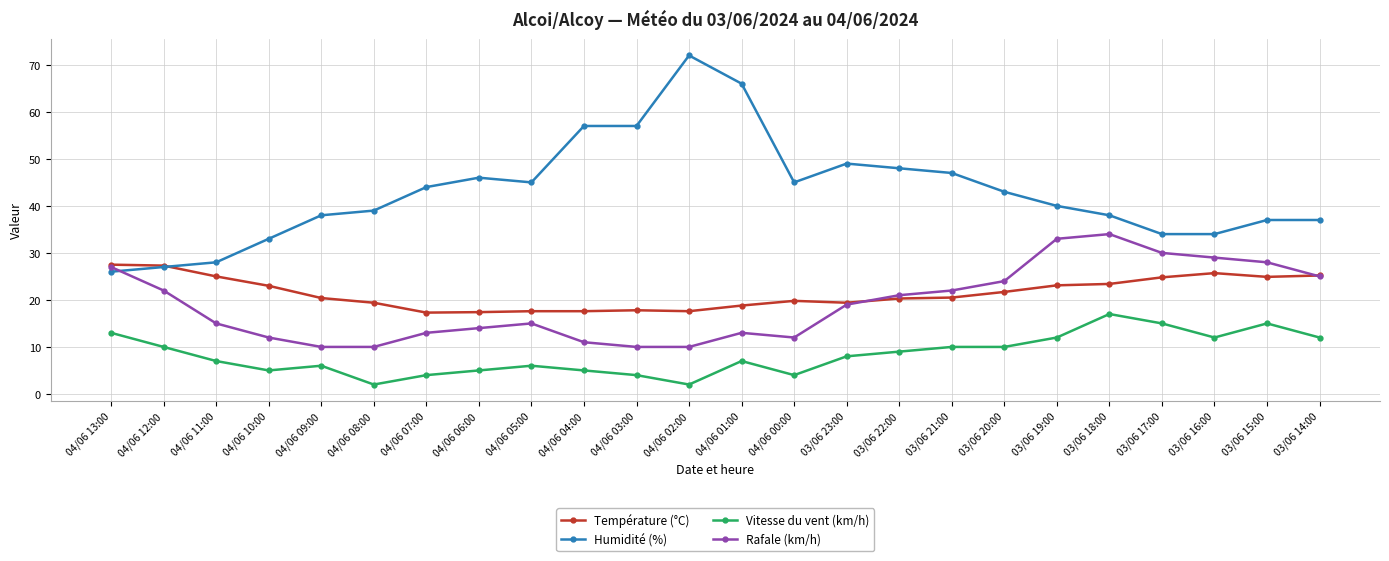

True or false: Vitesse du vent (km/h) has a value of 10.0 at 04/06 12:00.

True